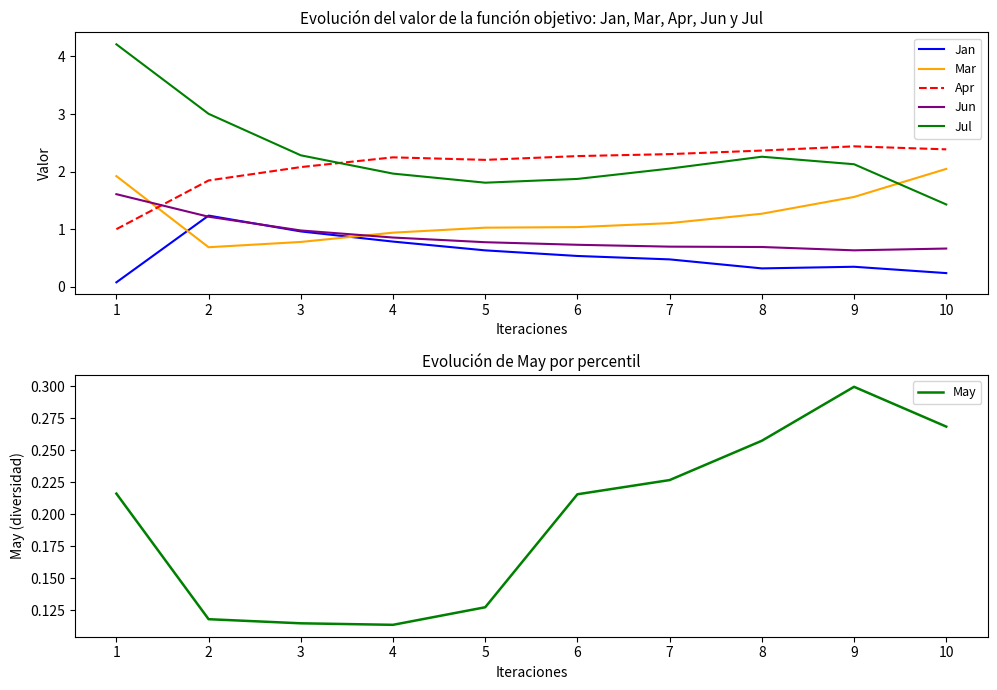

What is the greatest value displayed?

4.2